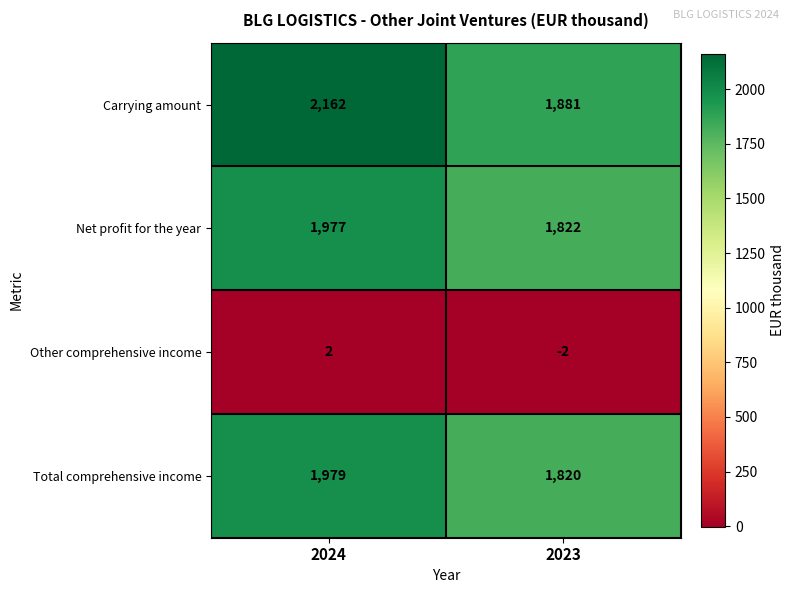

What is the sum of the Net profit for the year values at 2023 and 2024?

3799